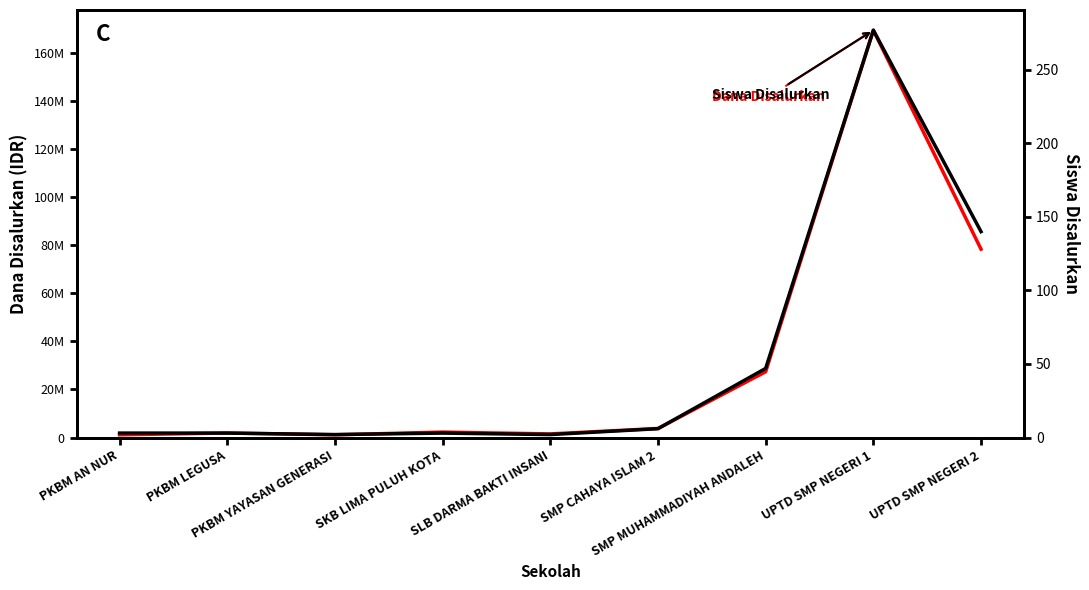

List the series in order of their overall mean, highest first.

Dana Disalurkan, Siswa Disalurkan